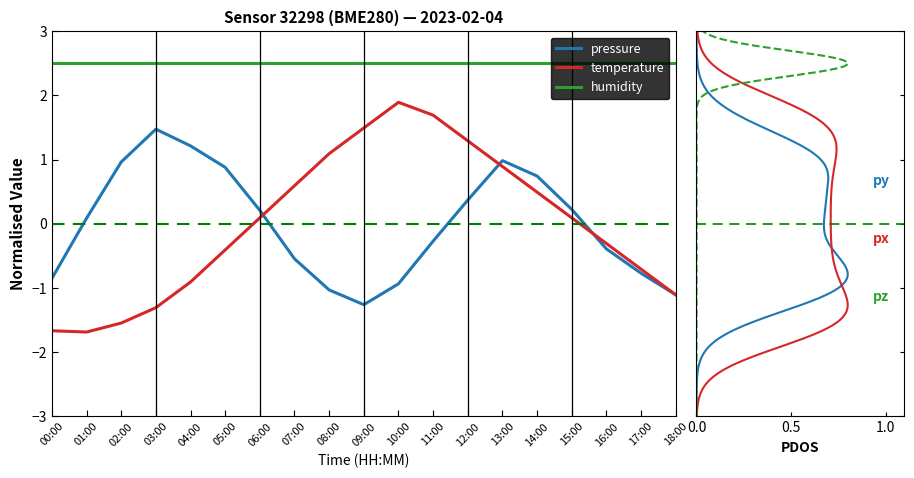

How many interior local valleys does the temperature series have?

1